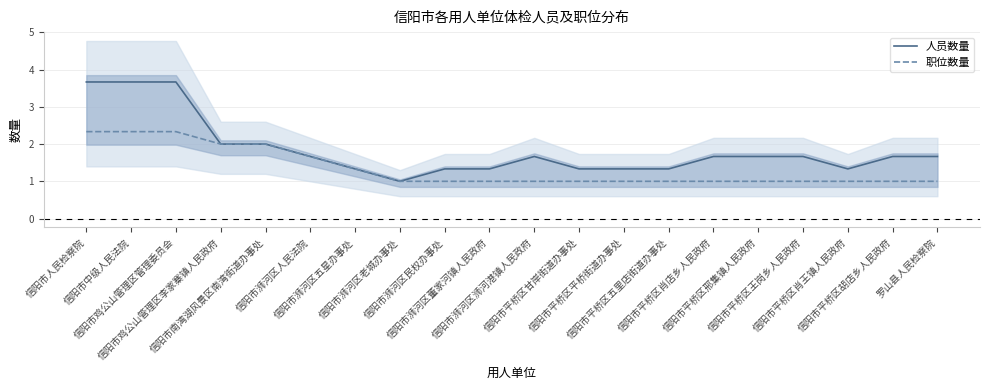

How many lines are shown in the chart?

2